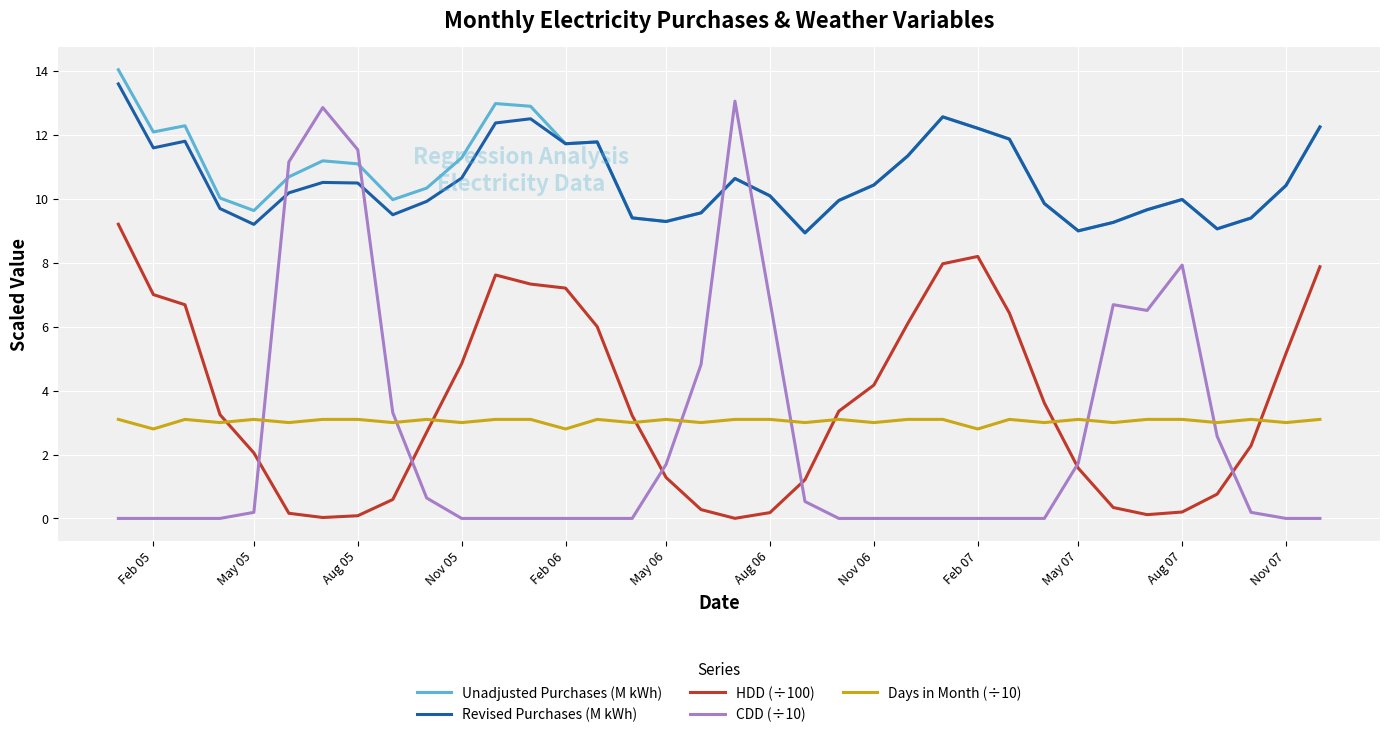

List the series in order of their peak value, lowest first.

Days in Month (÷10), HDD (÷100), CDD (÷10), Revised Purchases (M kWh), Unadjusted Purchases (M kWh)